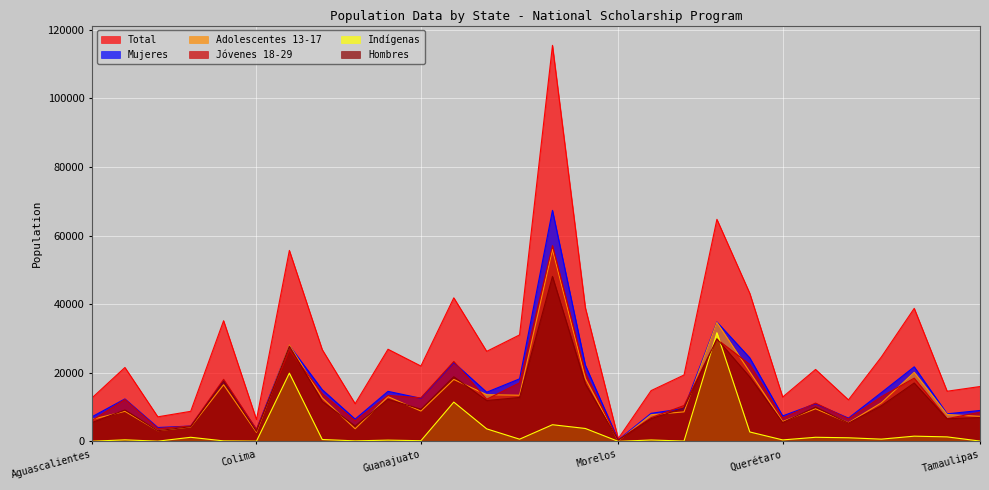

How many data points in Hombres are above 10010?

13